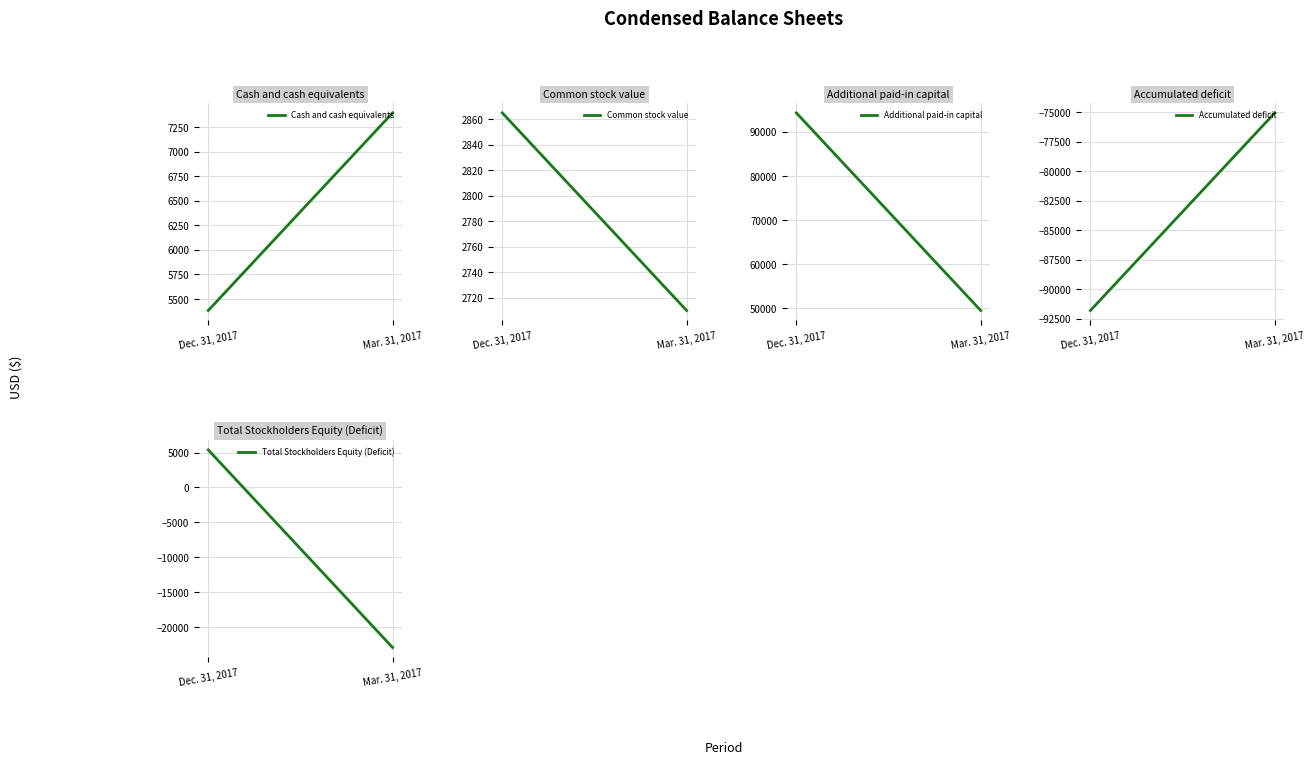

What is the value of the Common stock value point at the 1st from the left?

2865